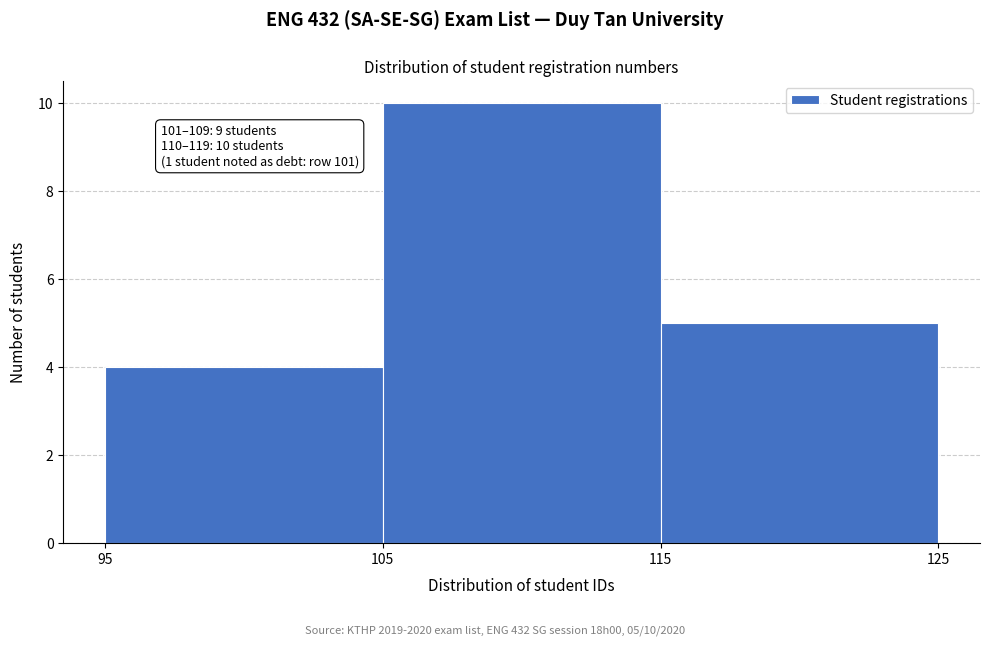

Which range on the x-axis has the tallest bar?

105 to 115